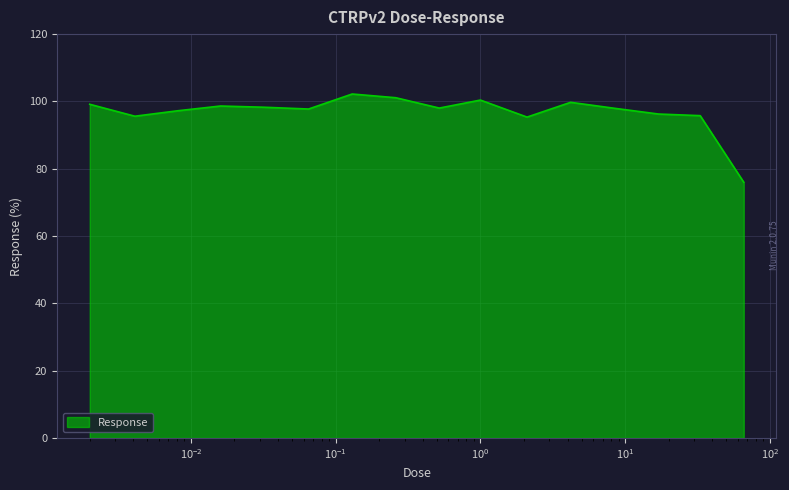

What is the minimum value shown in the chart?

76.0